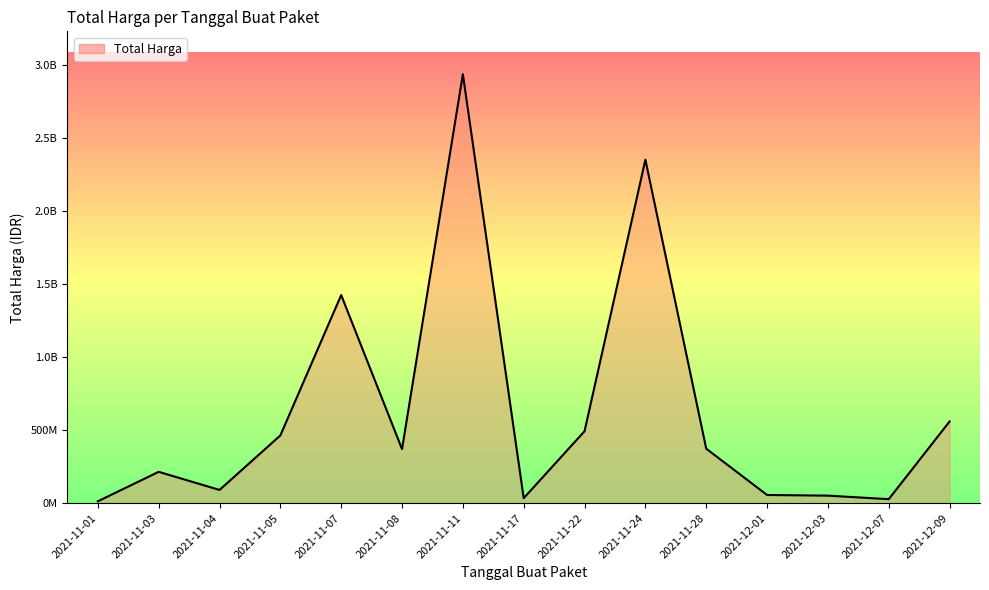

Is this an area chart (filled region under the line)?

Yes